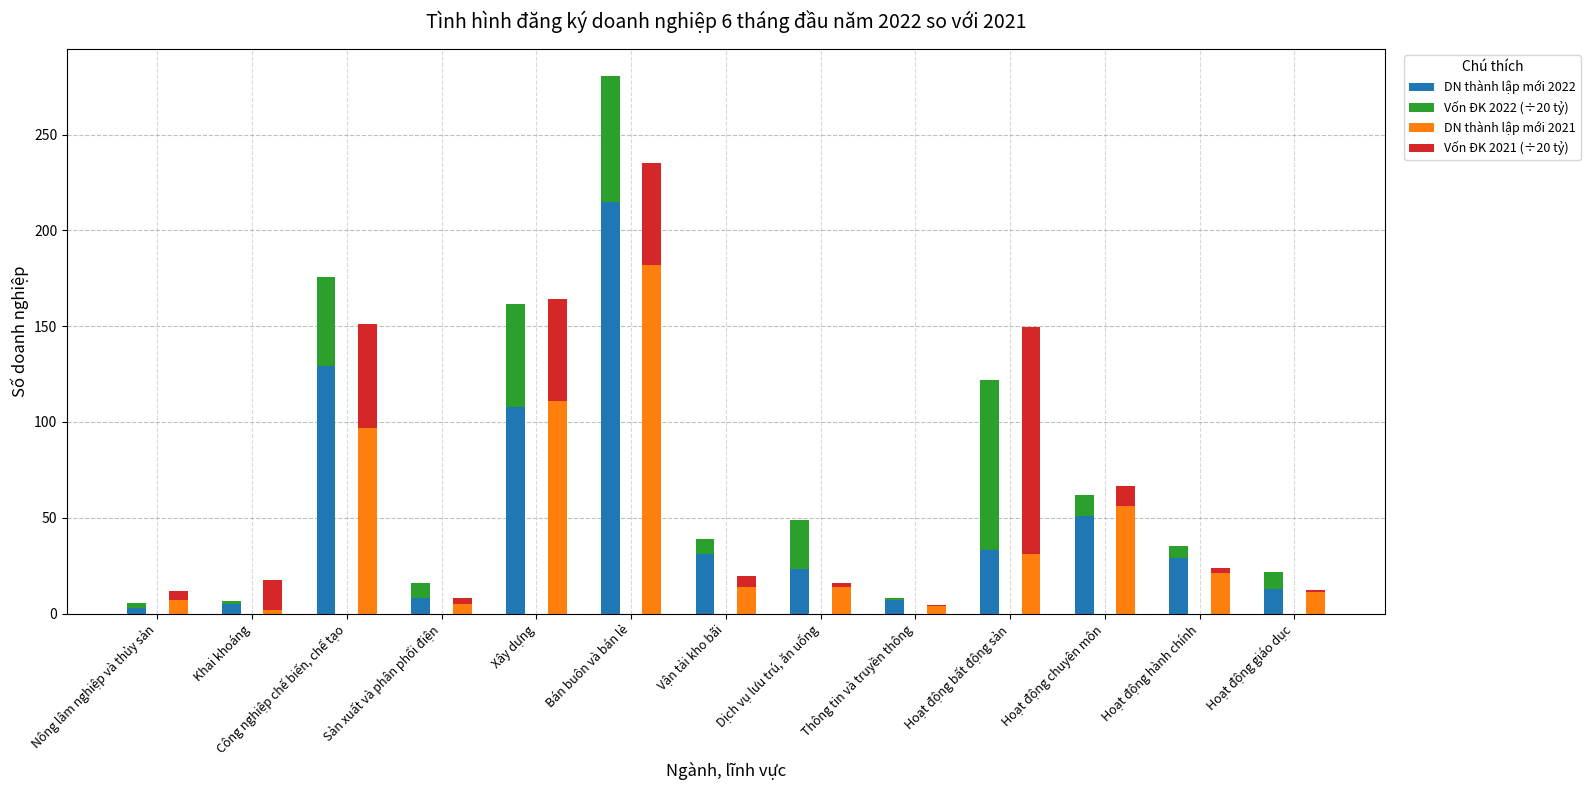

True or false: Vốn ĐK 2021 (÷20 tỷ) has a value of 5.8 at Vận tải kho bãi.

True